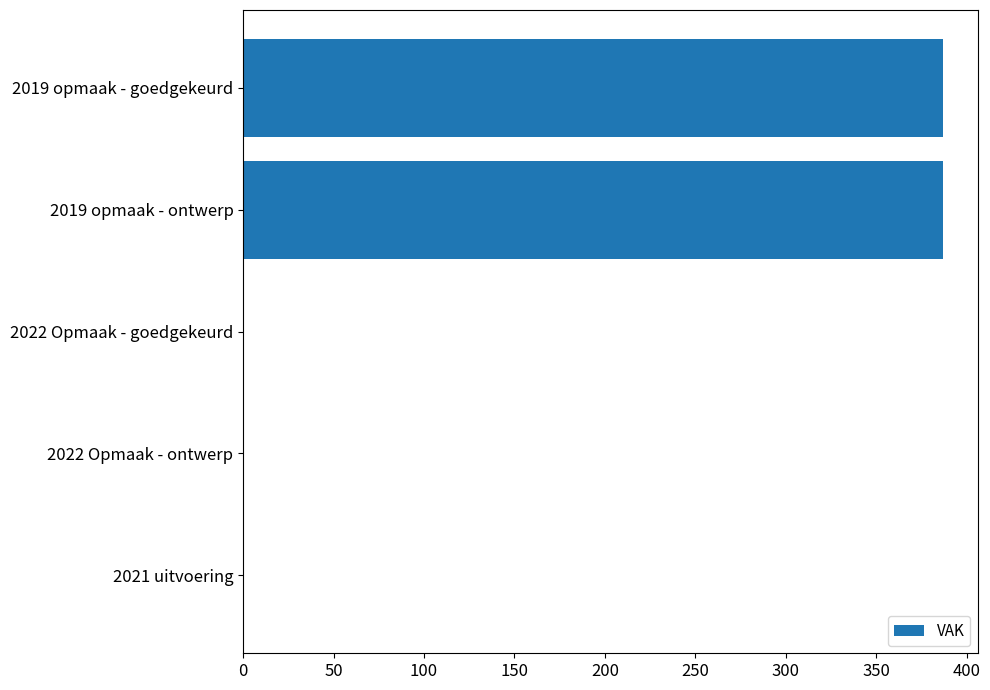

The value at 2021 uitvoering is -266. True or false?

False